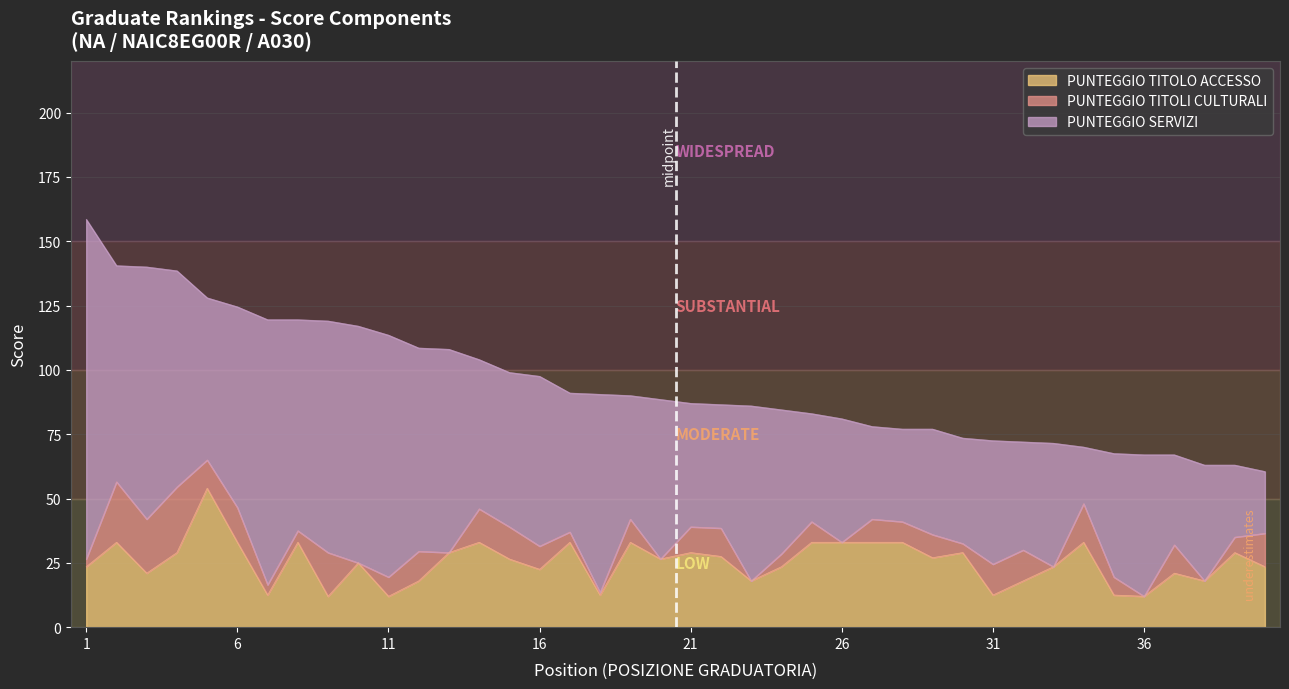

List the labels in order of PUNTEGGIO SERVIZI value, smallest first.

34, 40, 39, 37, 27, 28, 29, 30, 25, 32, 38, 19, 21, 22, 26, 31, 33, 35, 17, 36, 24, 14, 15, 20, 5, 16, 23, 18, 6, 12, 13, 8, 2, 4, 9, 10, 11, 3, 7, 1